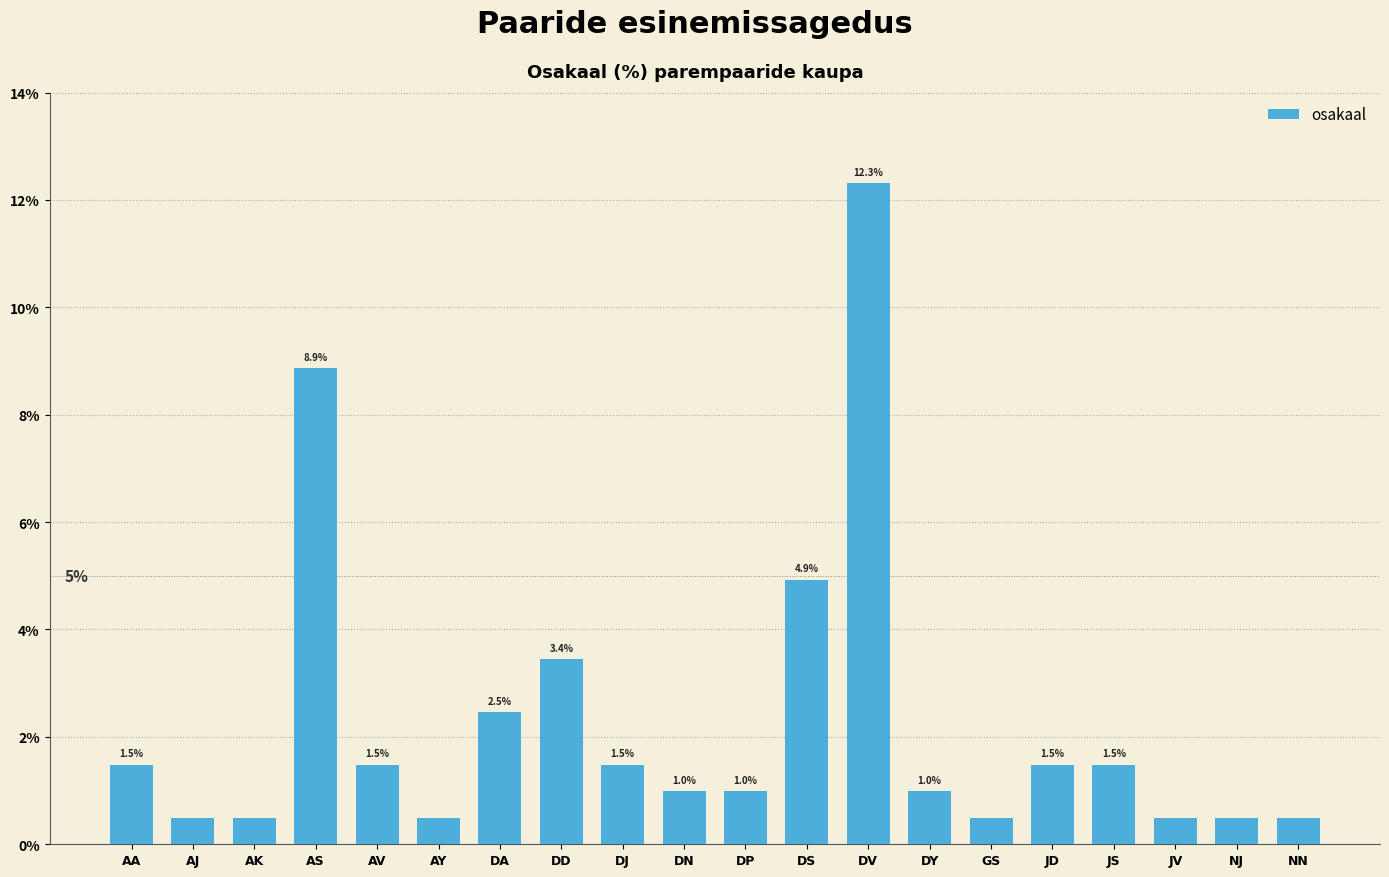

The value at DA is 4.3. True or false?

False